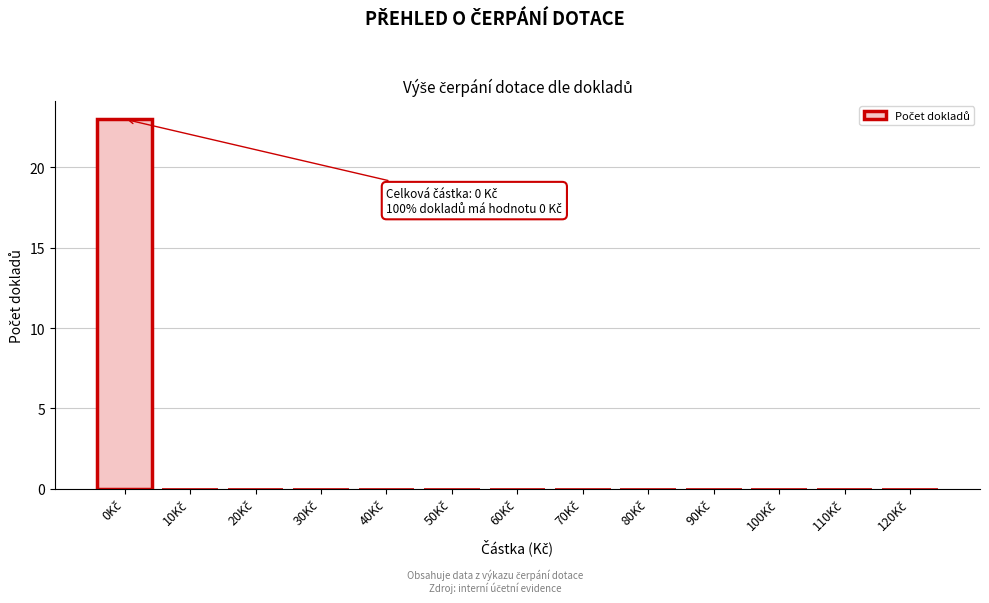

What is the greatest value displayed?

23